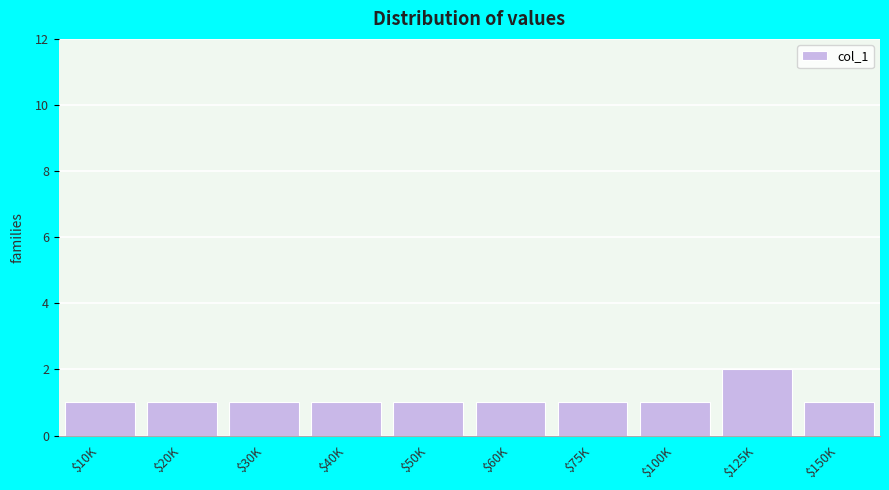

Reading right to left, extract all data points from this chart.

1	2	1	1	1	1	1	1	1	1